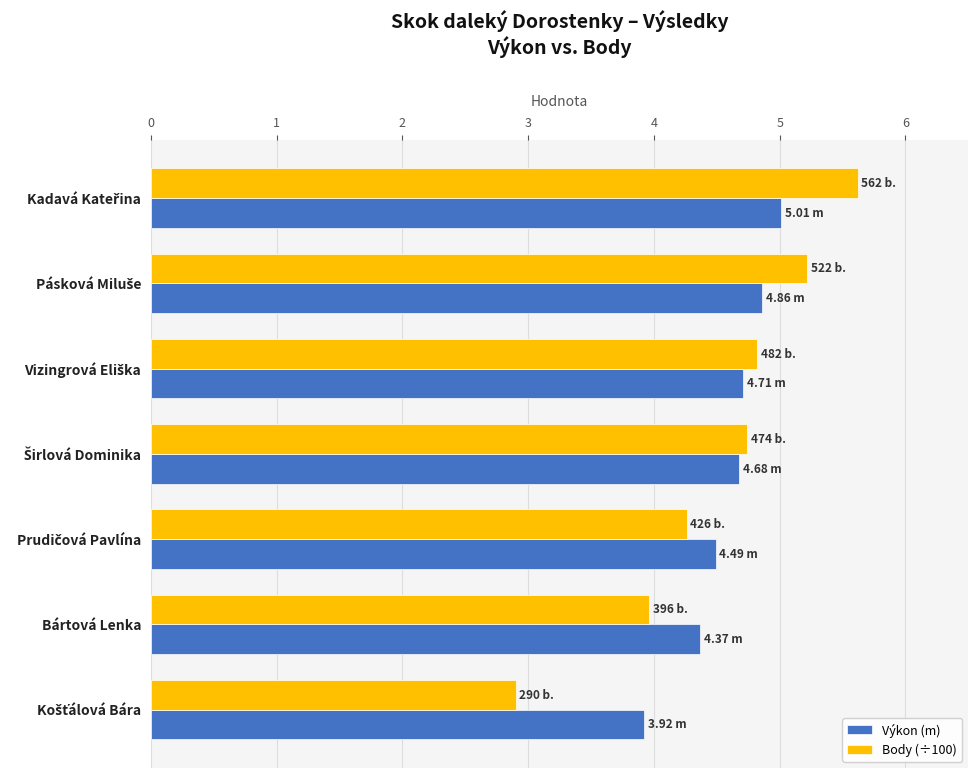

What is the average value of the Výkon (m) series?

4.6